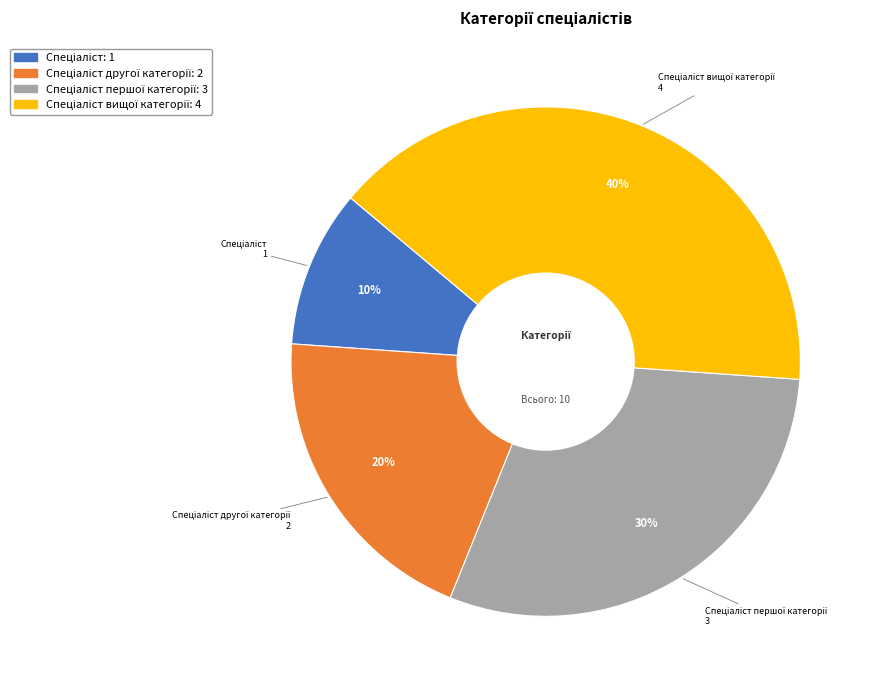

Is there any slice that represents more than half of the pie?

No